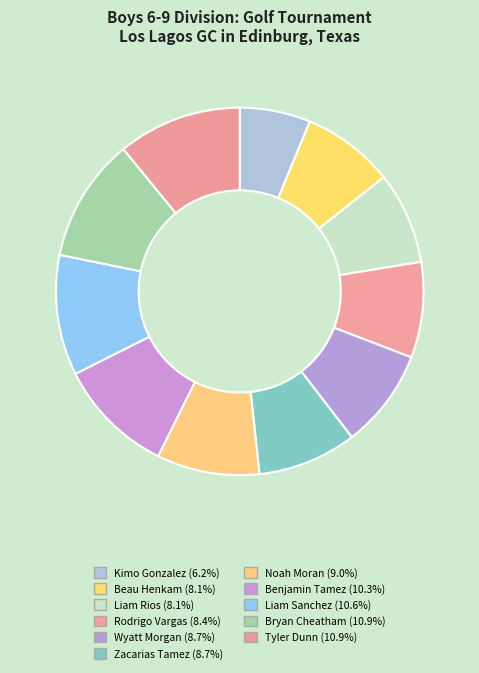

What is the smallest slice in the pie chart?

Kimo Gonzalez